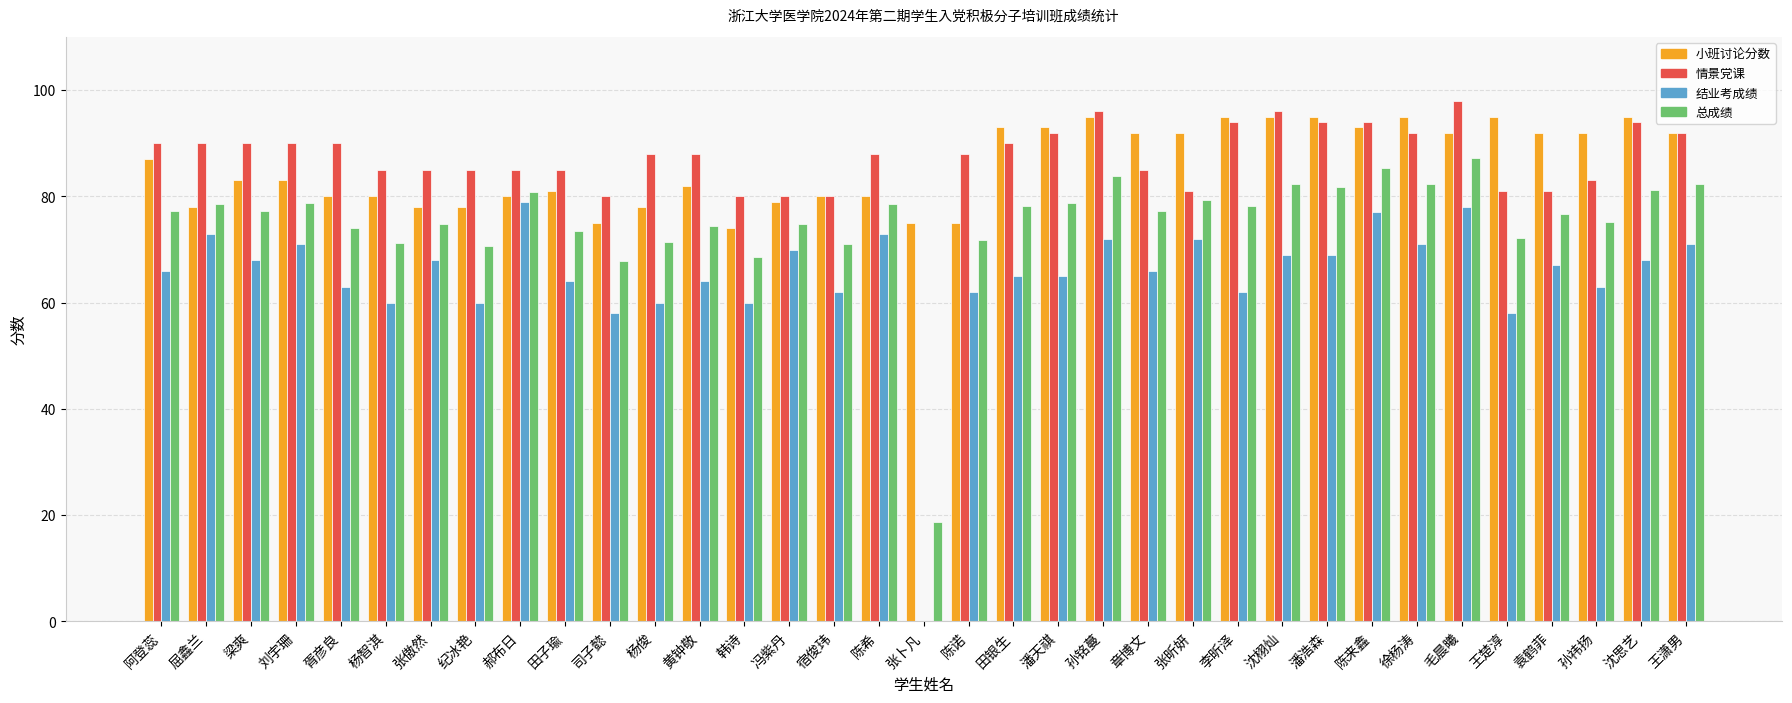

What is the sum of all 结业考成绩 values?

2274.0